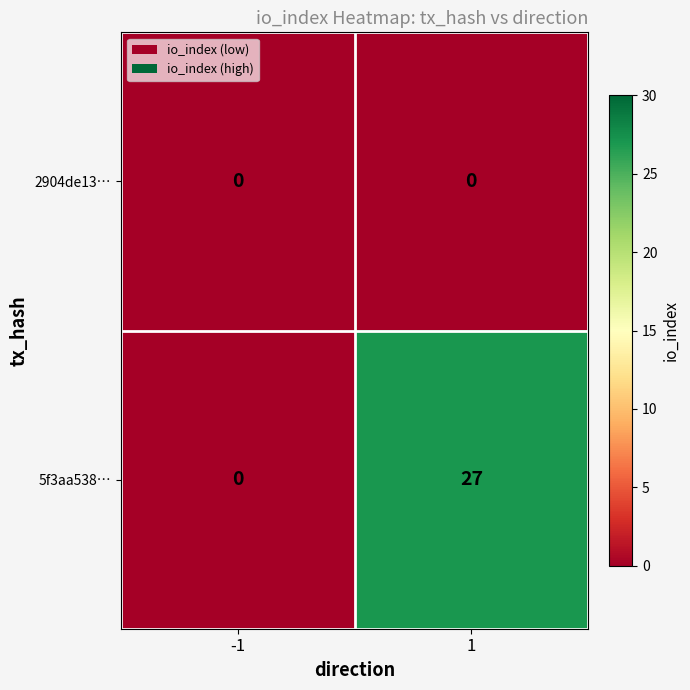

Reading left to right, what are all the values shown in this chart?

2904de13…: 0	0
5f3aa538…: 0	27